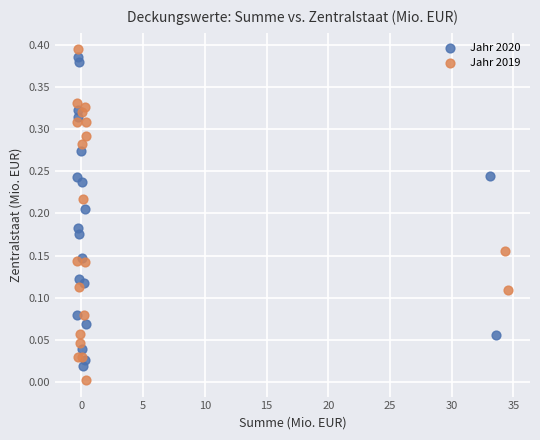

Which series has the widest spread of Y values?

Jahr 2019